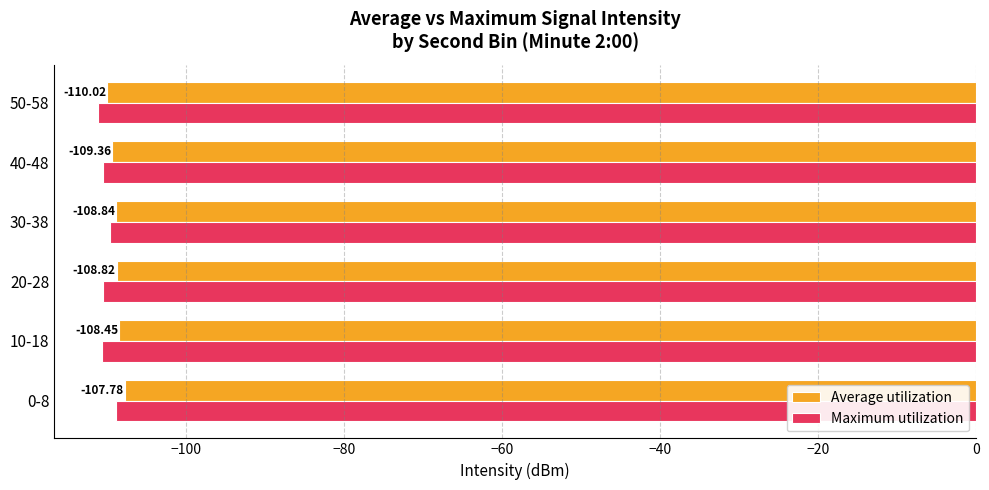

At how many categories does at least one series exceed -108?

1